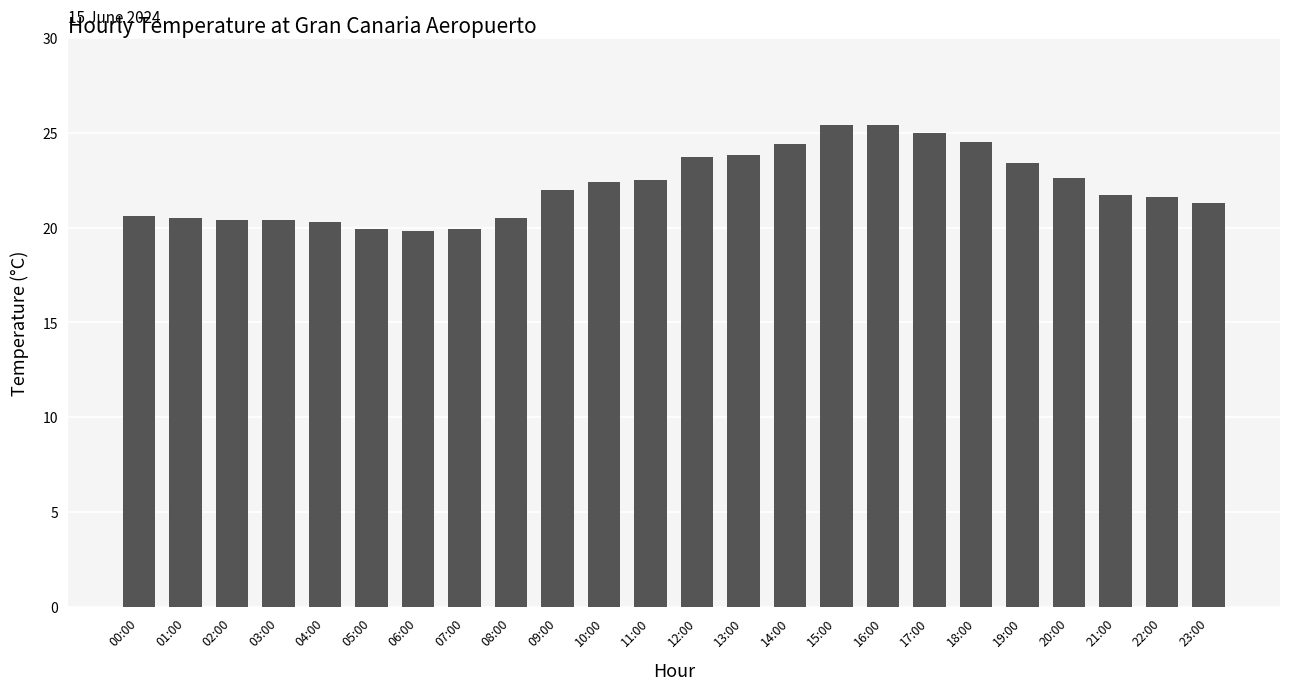

Approximately how many times larger is the value at 21:00 compared to 22:00?

1.0